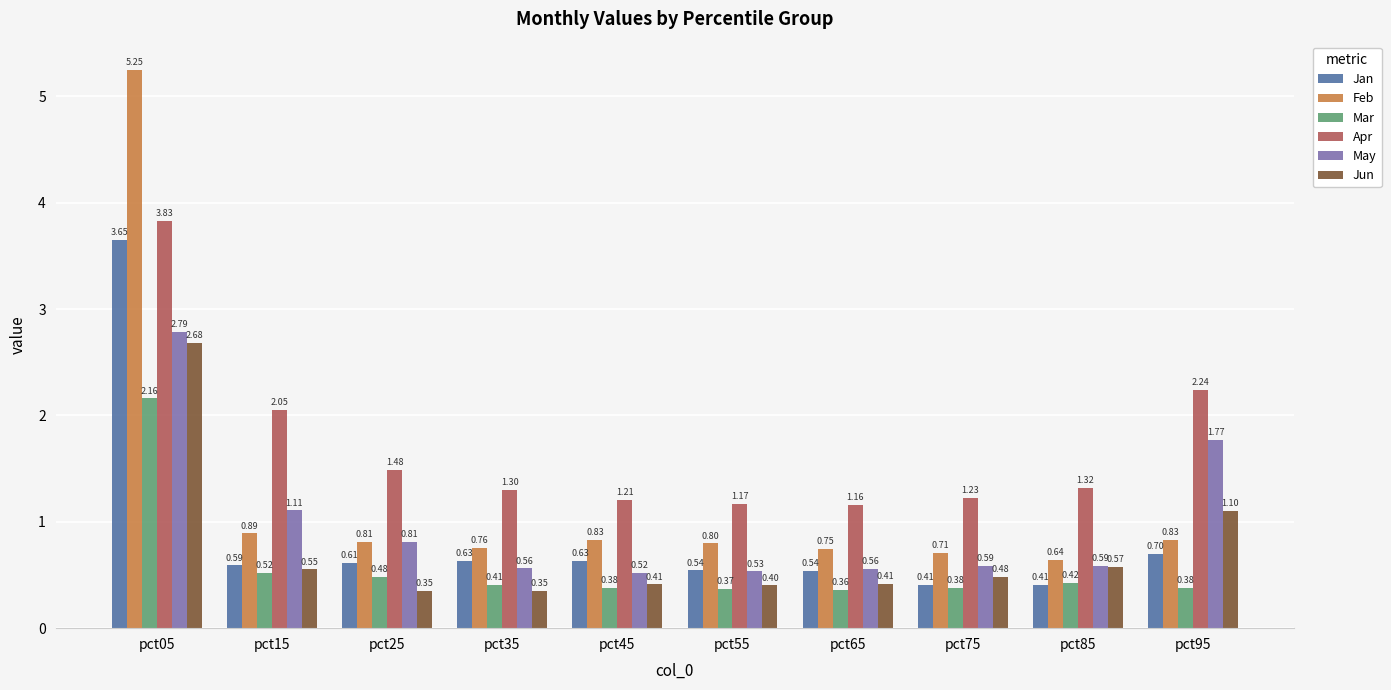

Is the value of Jan at pct95 greater than the value of May at pct05?

No